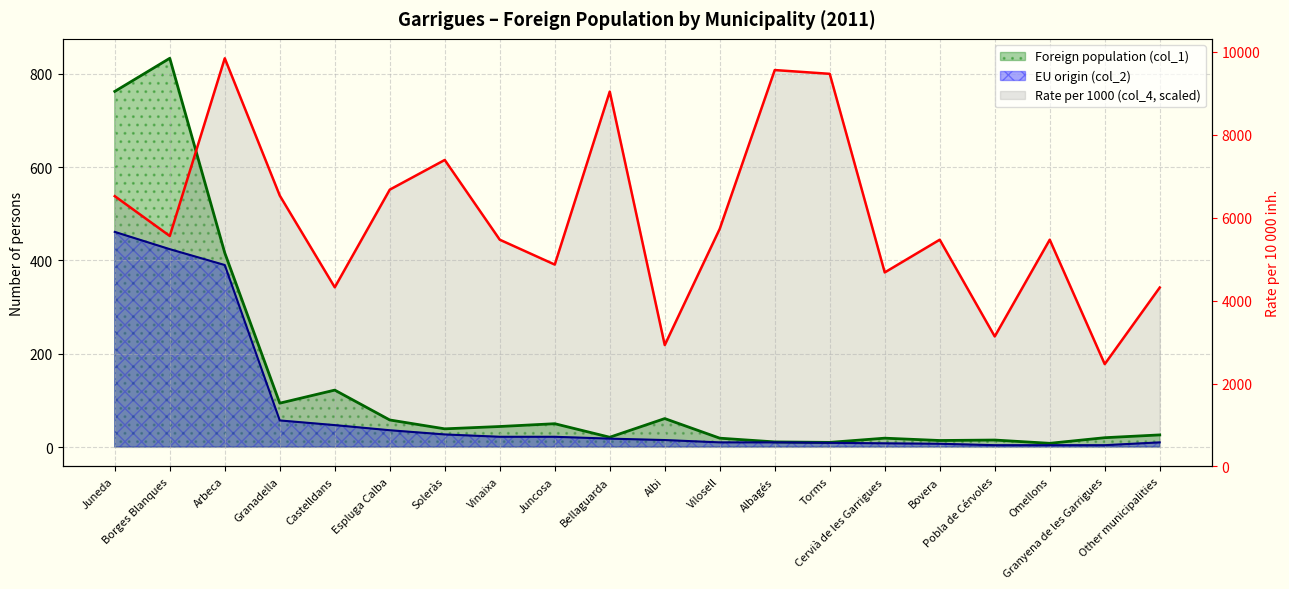

Which series has the widest spread of values?

Foreign population (col_1)